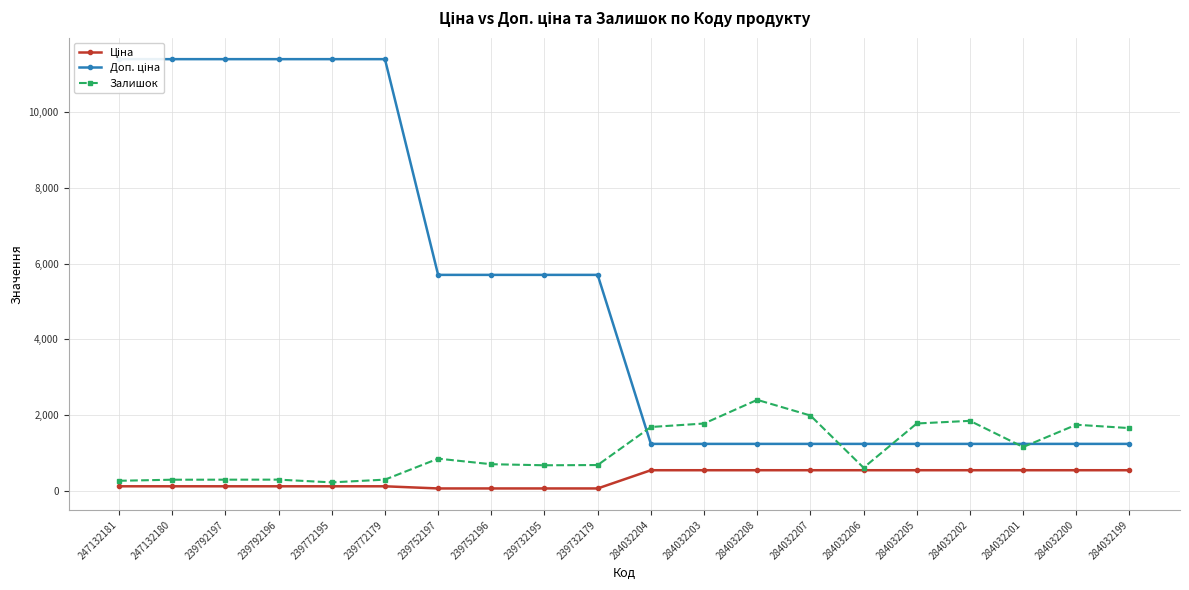

What is the total value across all series at 284032204?

3456.4